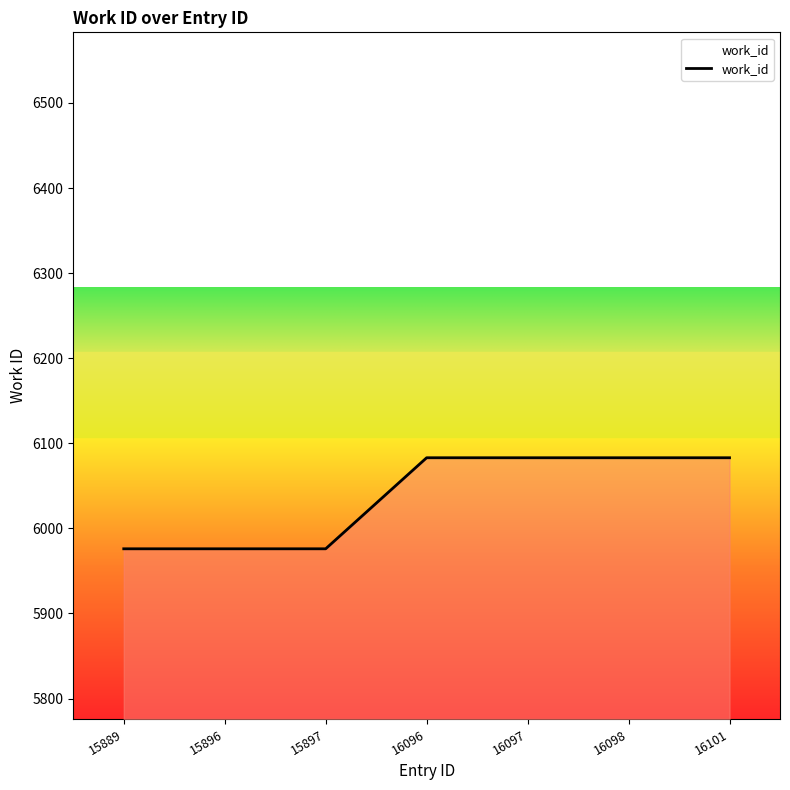

The value at 15897 is 5976. True or false?

True